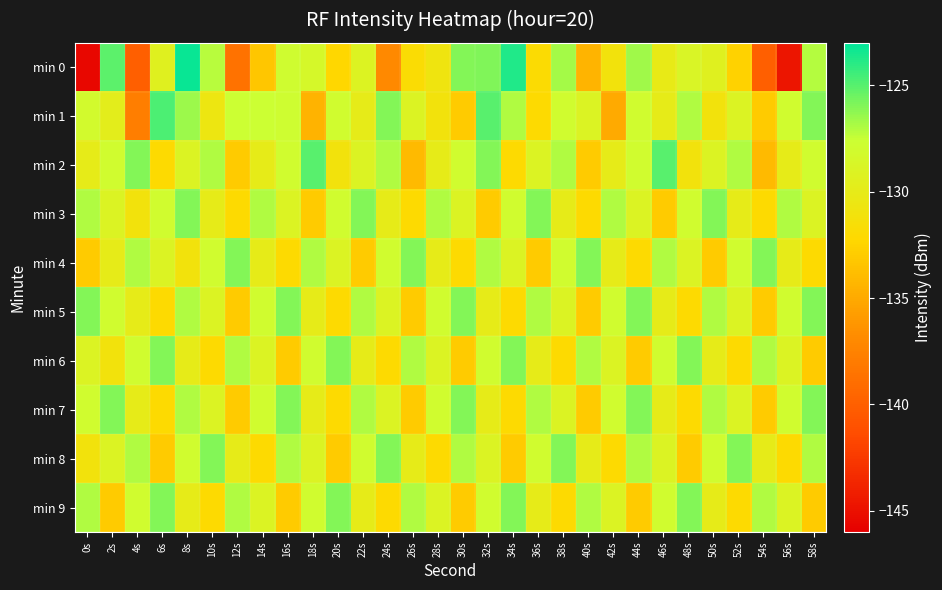

Which has a higher value, 44s or 46s?

44s